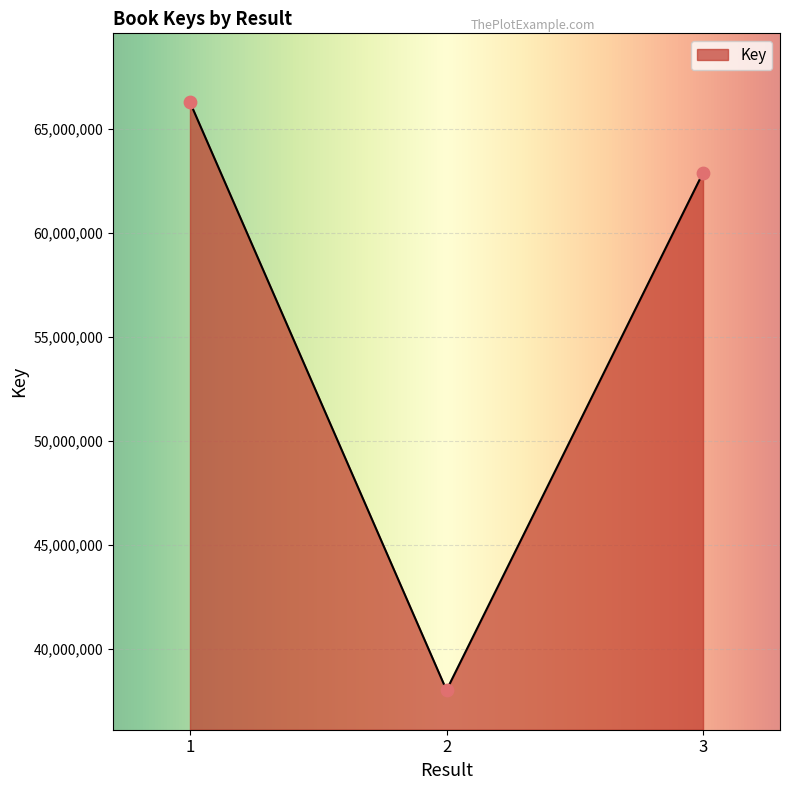

Which has a higher value, 2 or 1?

1